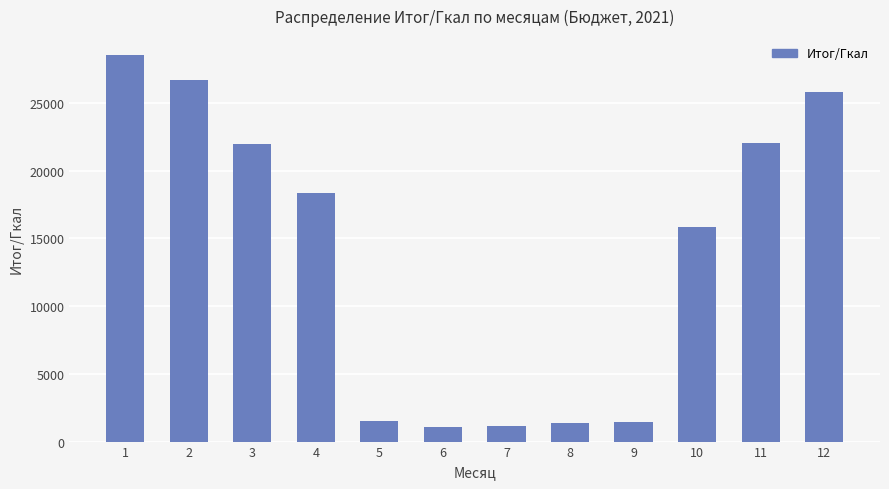

What is the value of the 8th bar from the left?

1366.5